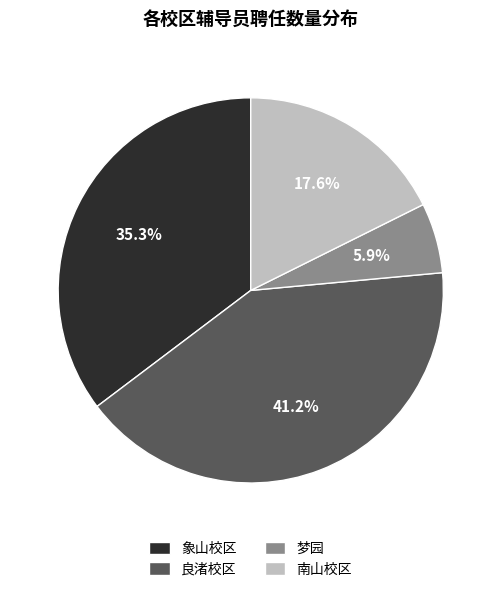

Approximately how many times larger is the value at 南山校区 compared to 象山校区?

0.5